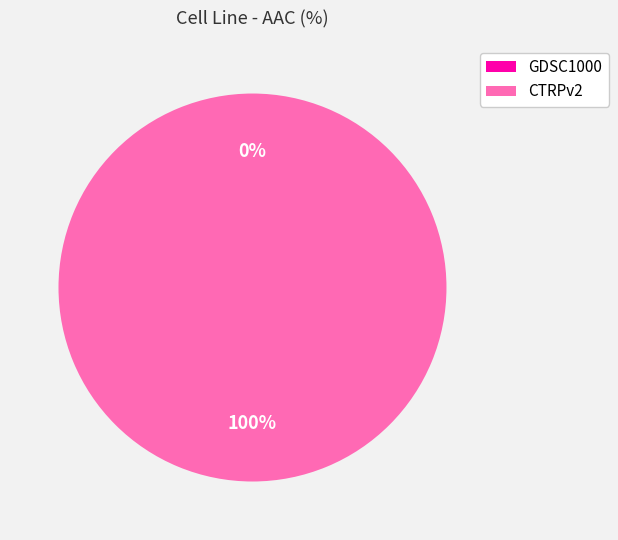

Is it true that GDSC1000 is 0% of the pie?

True